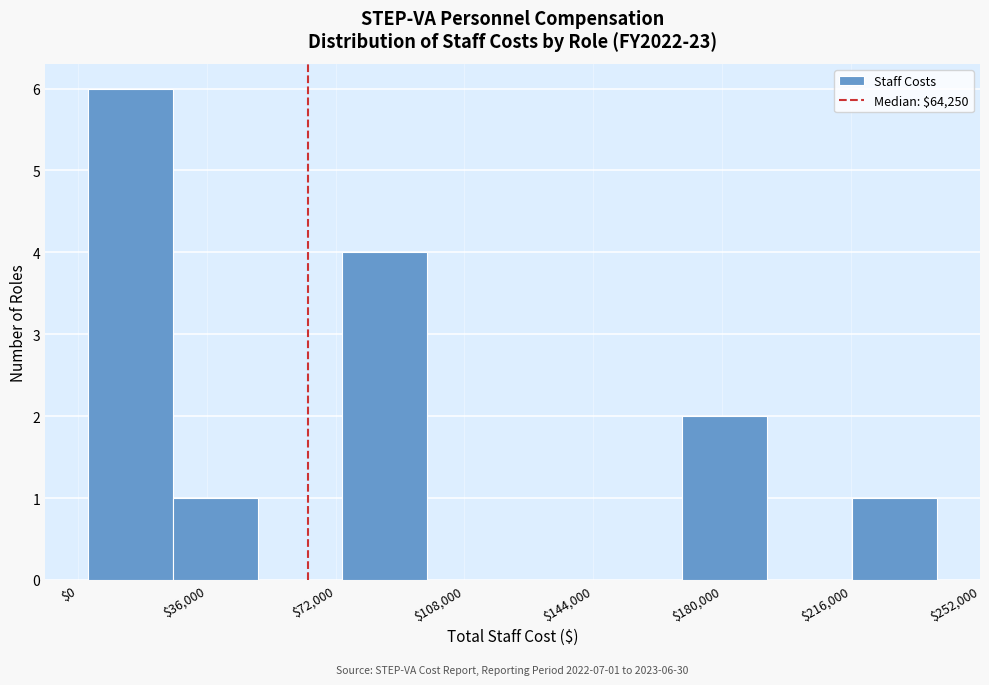

Over which range of the x-axis is the bar tallest?

5000 to 25000